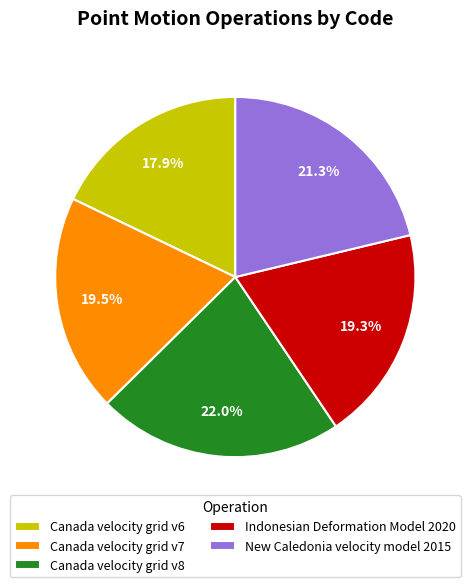

Approximately how many times larger is the value at New Caledonia velocity model 2015 compared to Canada velocity grid v7?

1.1